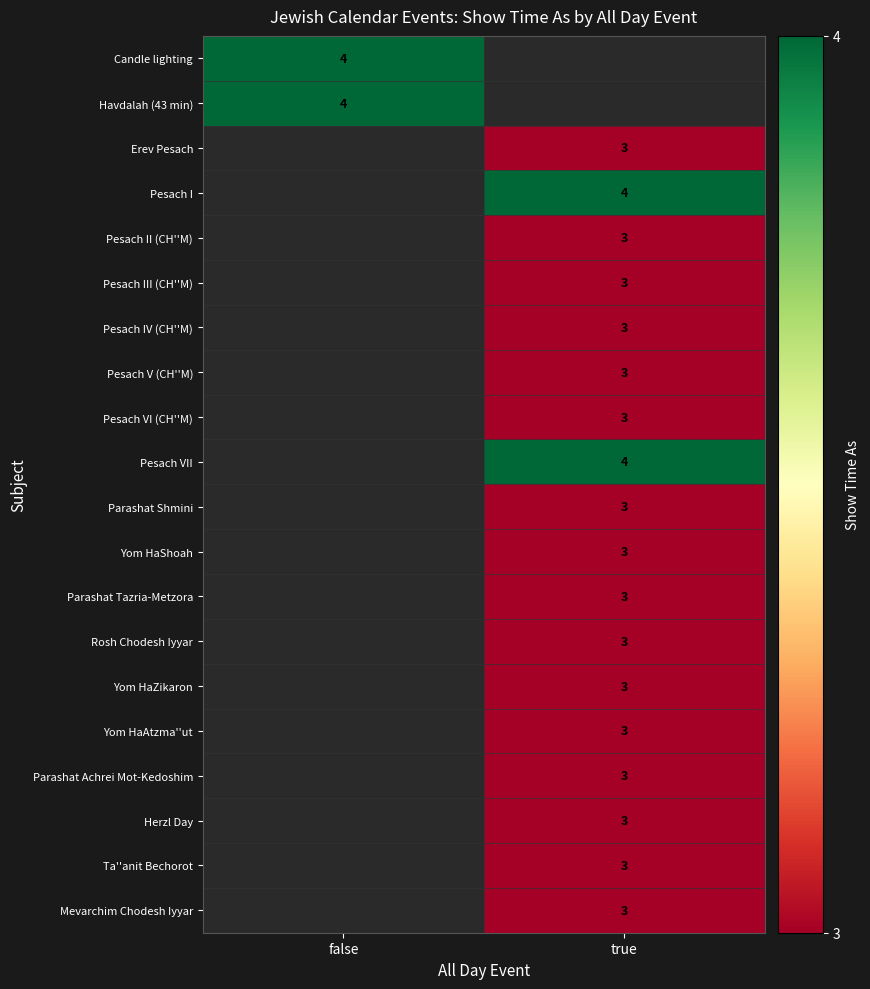

The value of Rosh Chodesh Iyyar at true is 3. True or false?

True